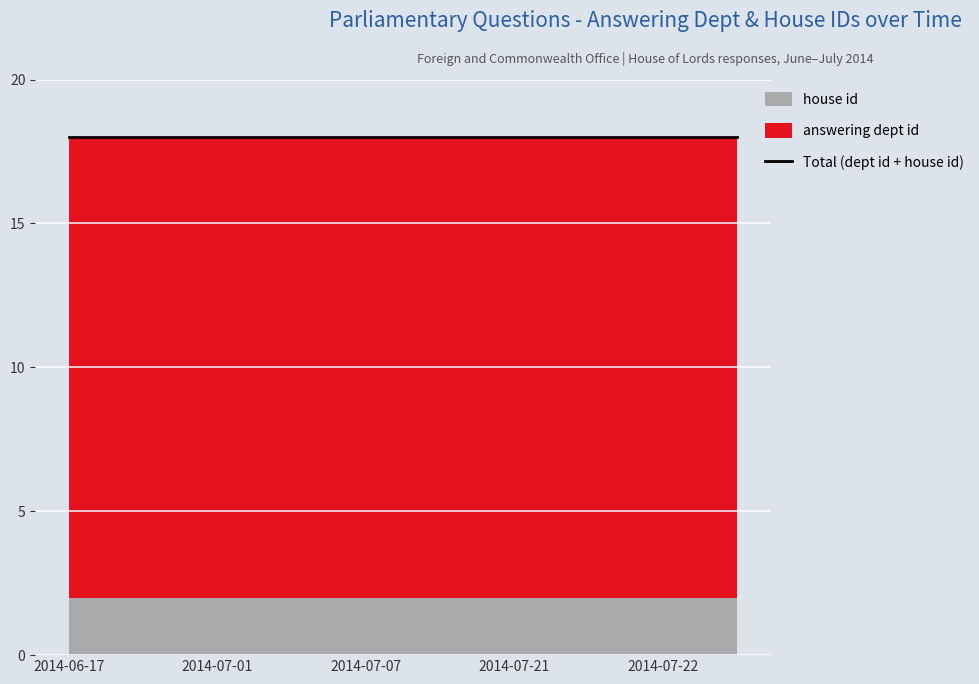

True or false: house id and answering dept id intersect in this chart.

False